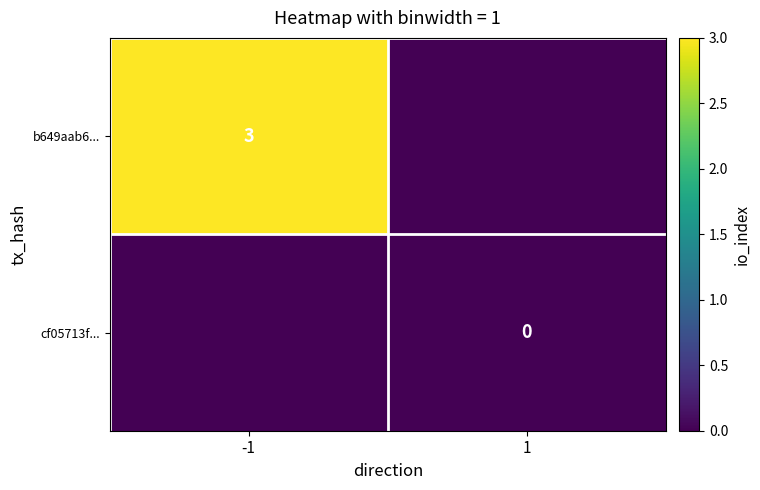

Is the value of cf05713f... at 1 greater than the value of b649aab6... at -1?

No